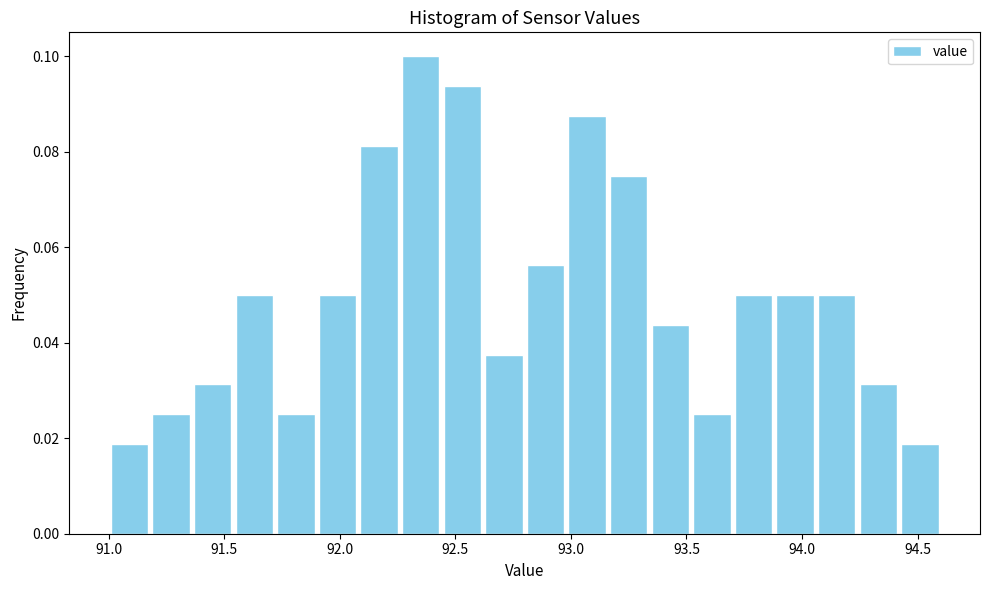

Around what value on the x-axis is the tallest bar? Give the approximate position of its centre, as read against the axis.

92.35